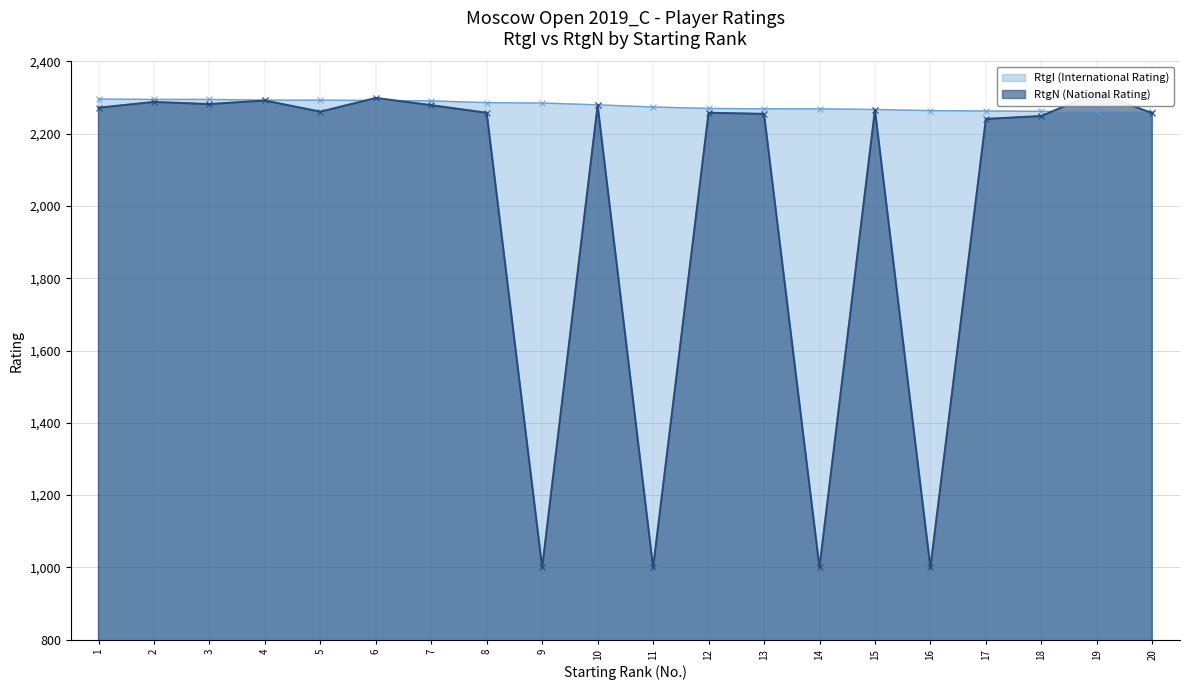

How many lines are shown in the chart?

2